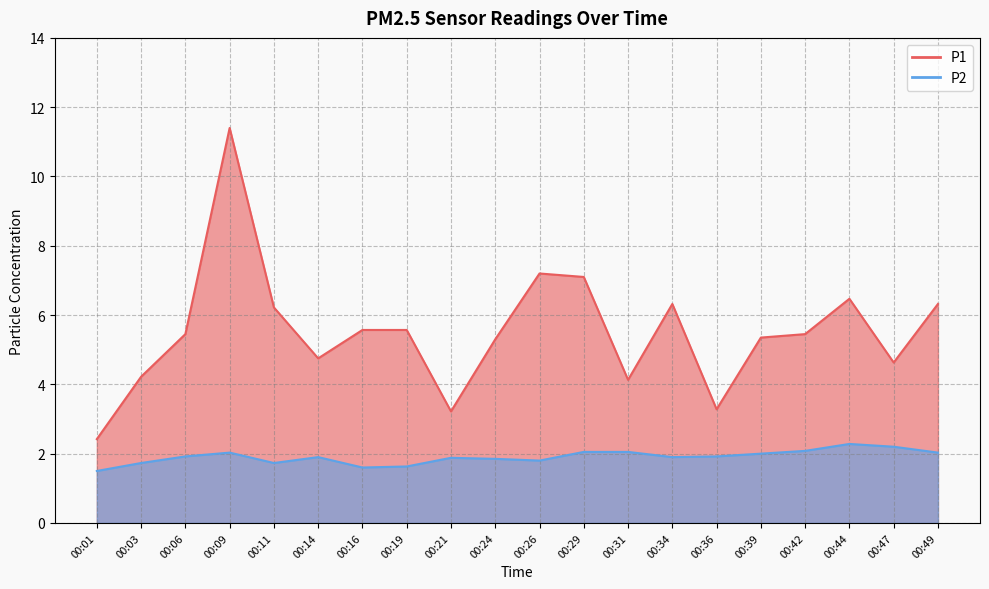

The P1 series shows 7.1 at 00:29. True or false?

True